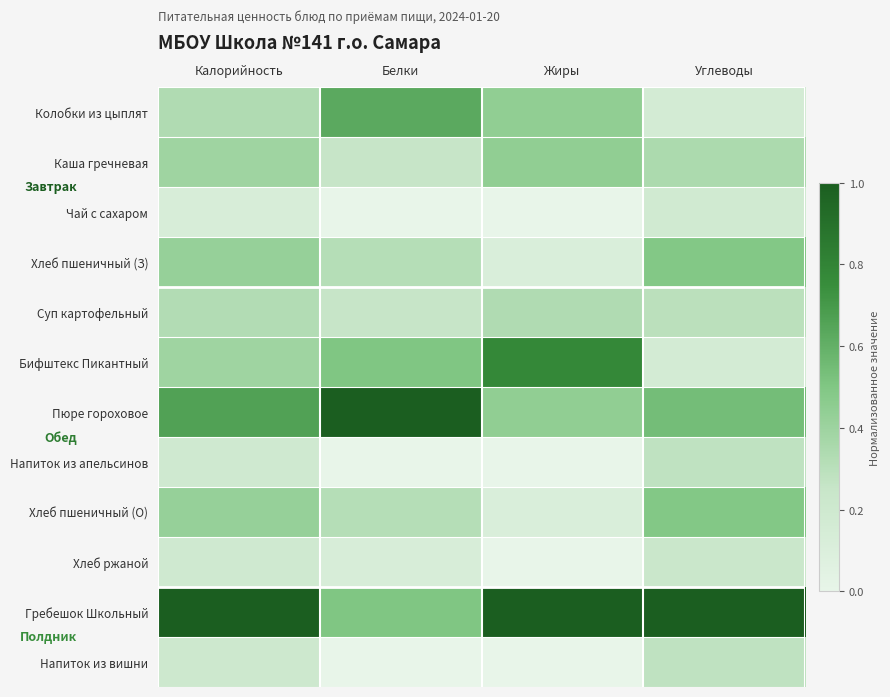

How many categories are shown in the chart?

4